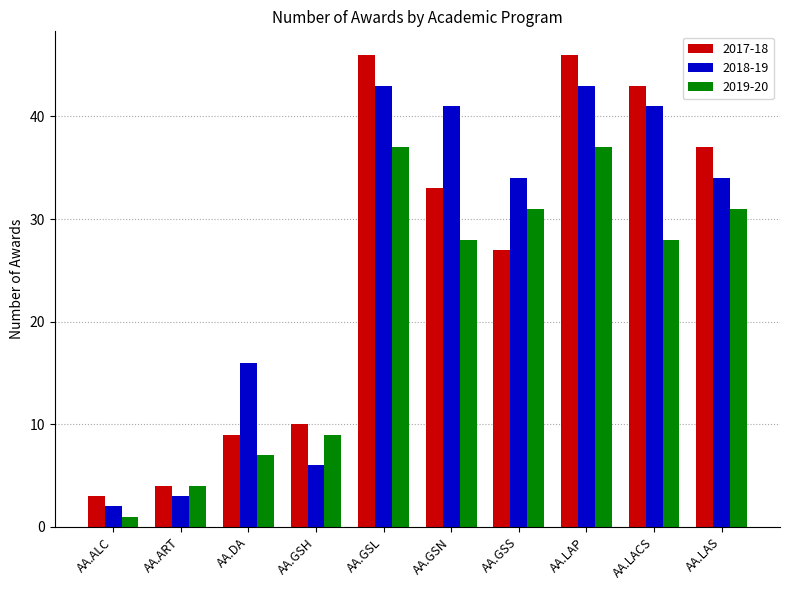

At which label does 2019-20 first exceed 28?

AA.GSL